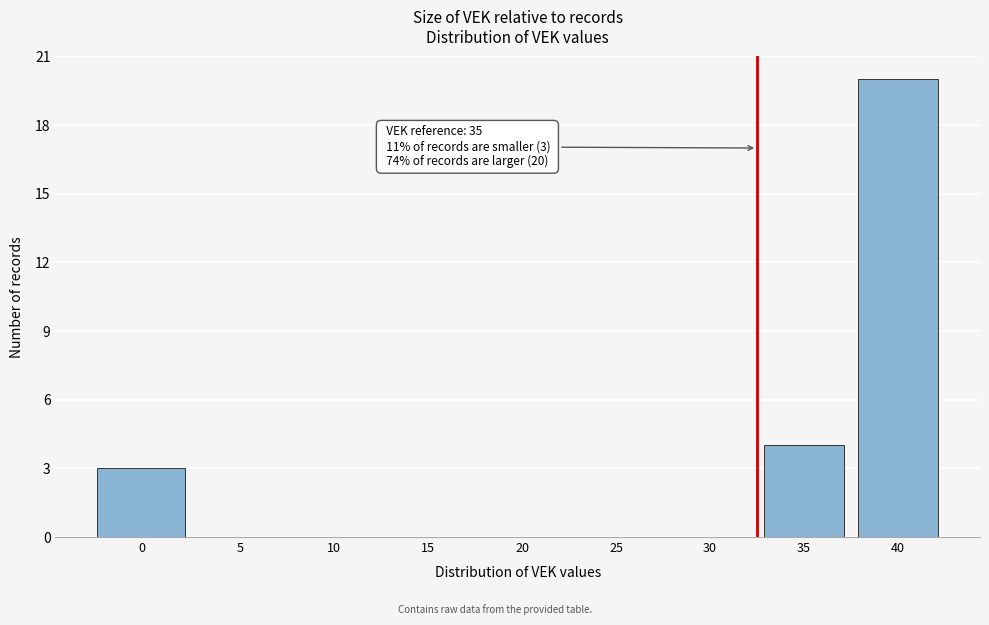

Reading left to right, extract all data points from this chart.

0=3	5=0	10=0	15=0	20=0	25=0	30=0	35=4	40=20